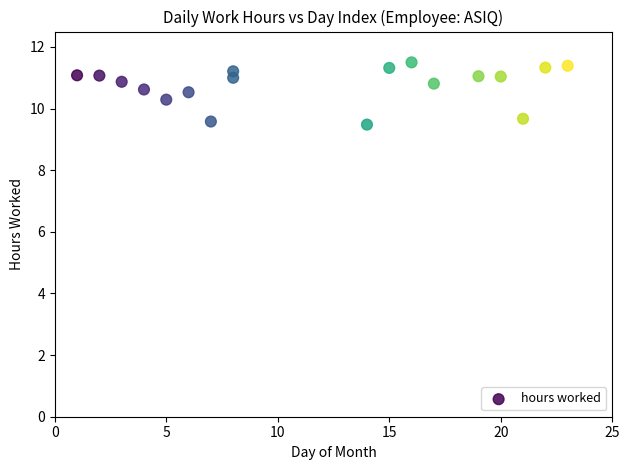

What is the range of Y values (max minus min)?

2.0